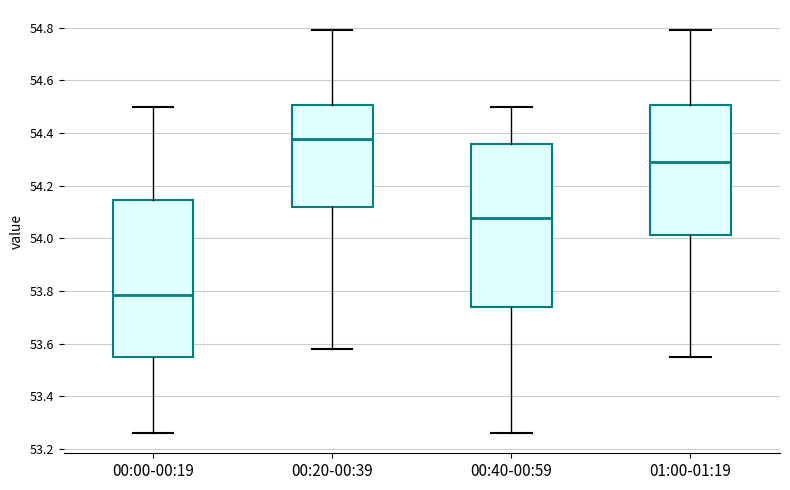

Where is the lower edge of the box for 01:00-01:19 on the y-axis? The values are not printed on the chart, so give them approximately, as read against the axis.

54.02